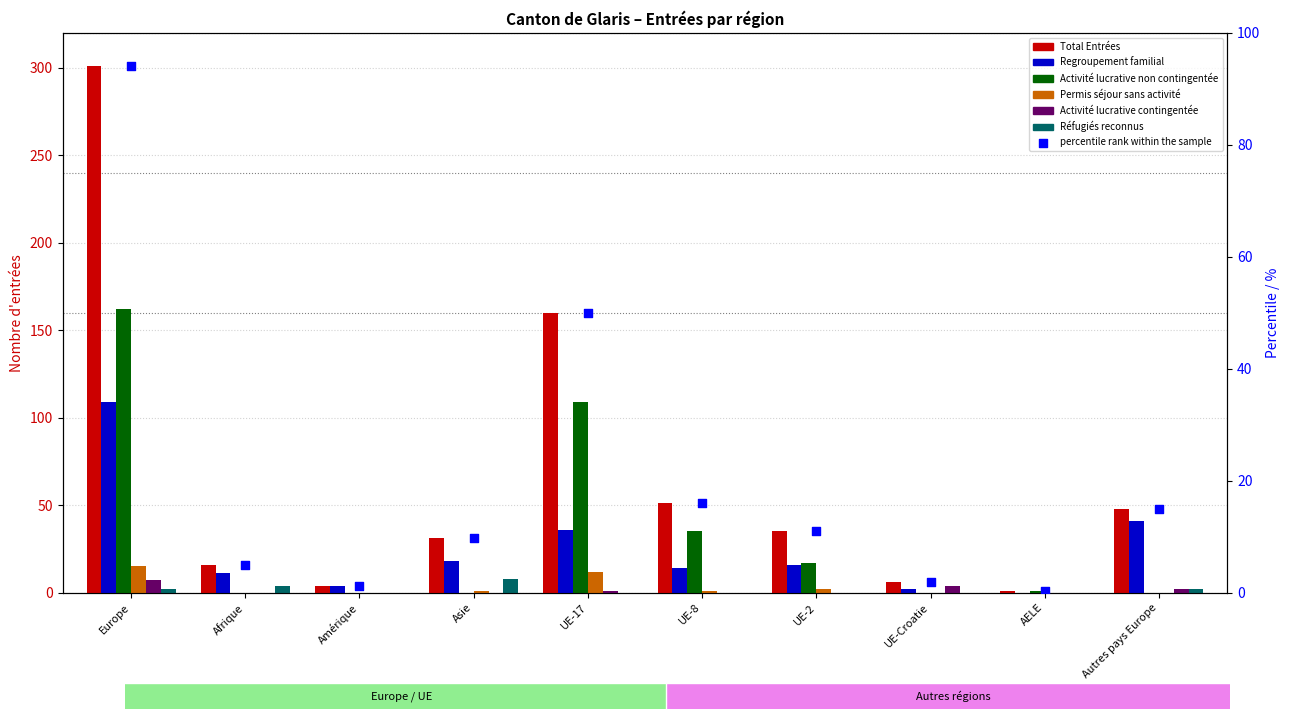

Is the value of Total Entrées at Asie greater than the value of Regroupement familial at Asie?

Yes